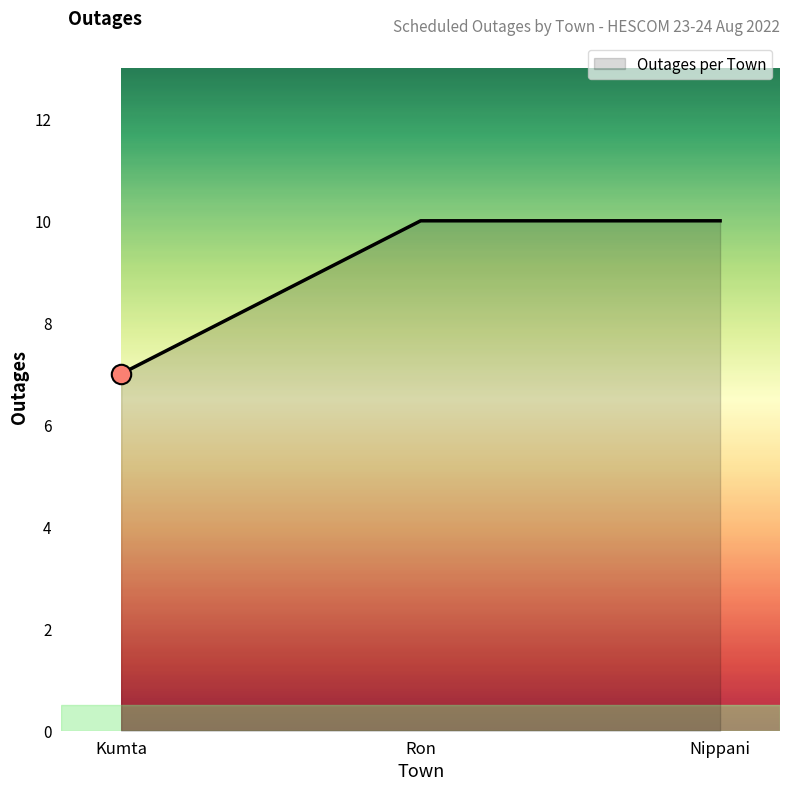

What is the sum of the values at Nippani and Kumta?

17